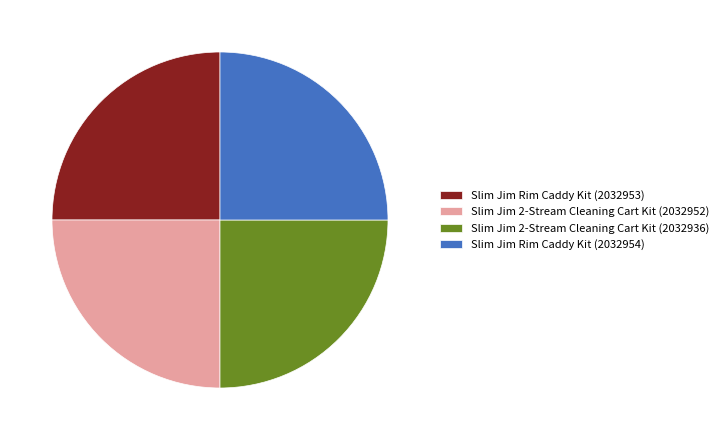

The Slim Jim 2-Stream Cleaning Cart Kit (2032952) slice represents 25% of the pie. True or false?

True